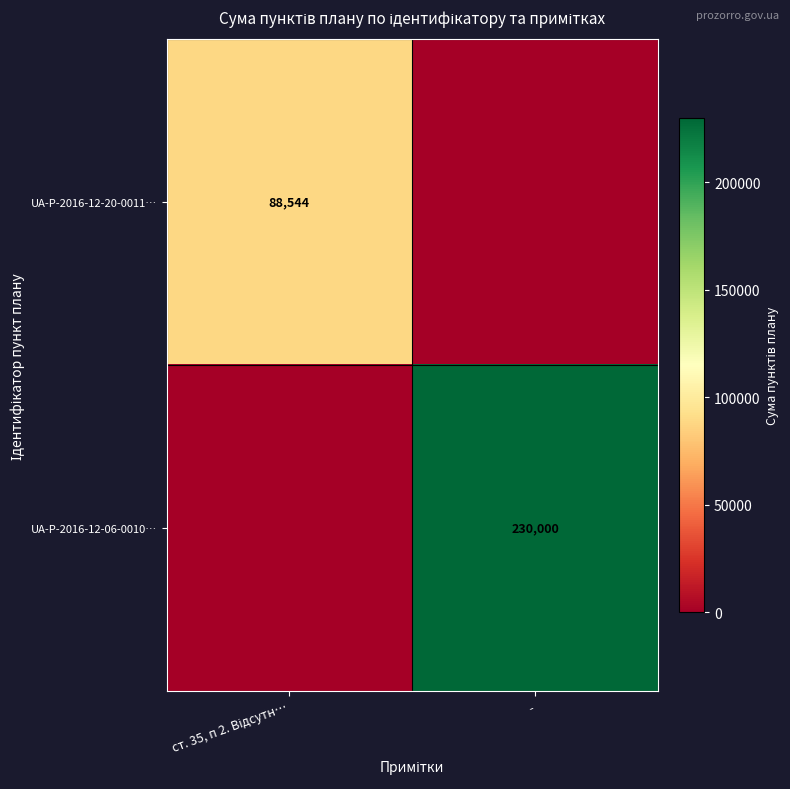

What is the total value across all series at -?

230000.0